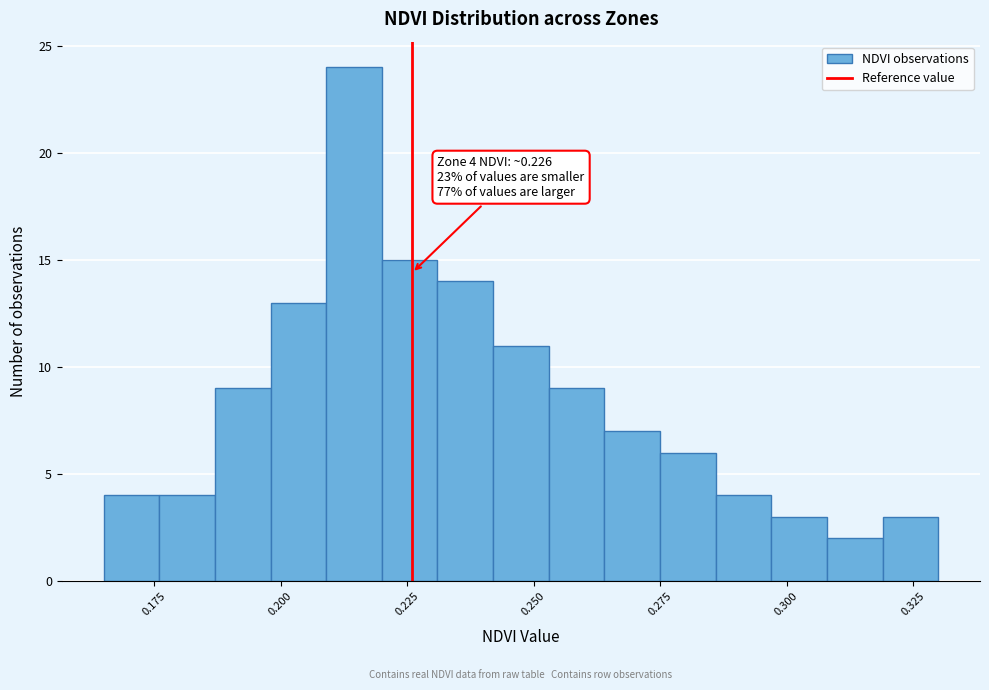

Around what value on the x-axis is the tallest bar? Give the approximate position of its centre, as read against the axis.

0.215